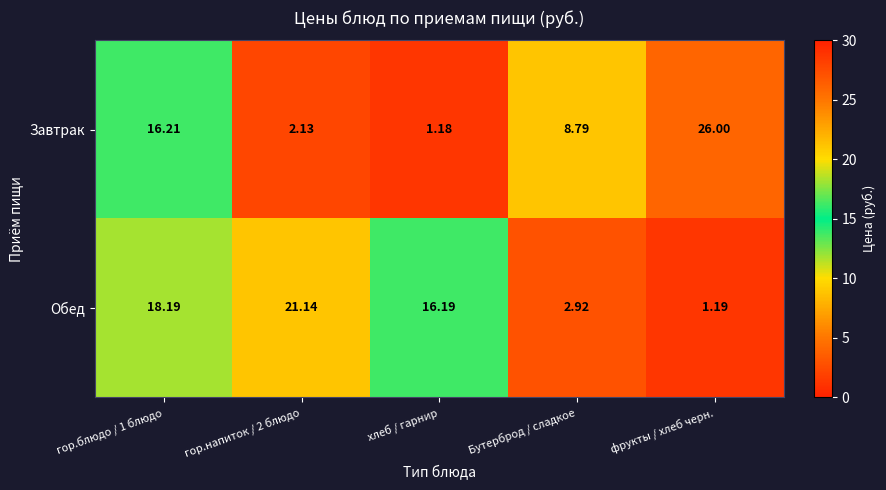

What is the total value across all series at фрукты / хлеб черн.?

27.2